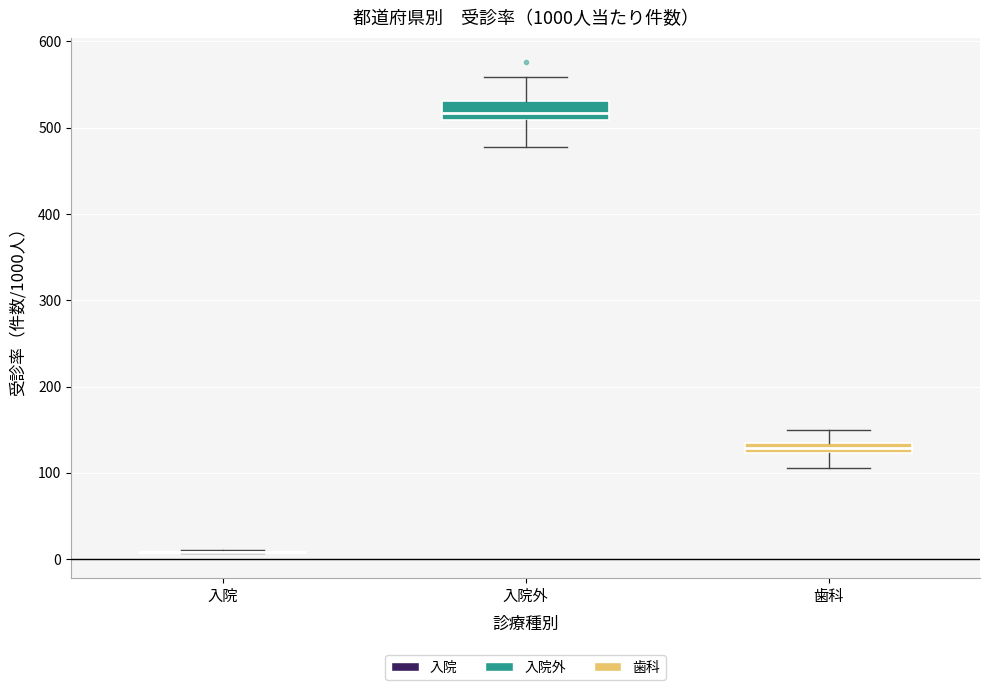

Which box is the tallest, from its lower edge to its upper edge?

入院外